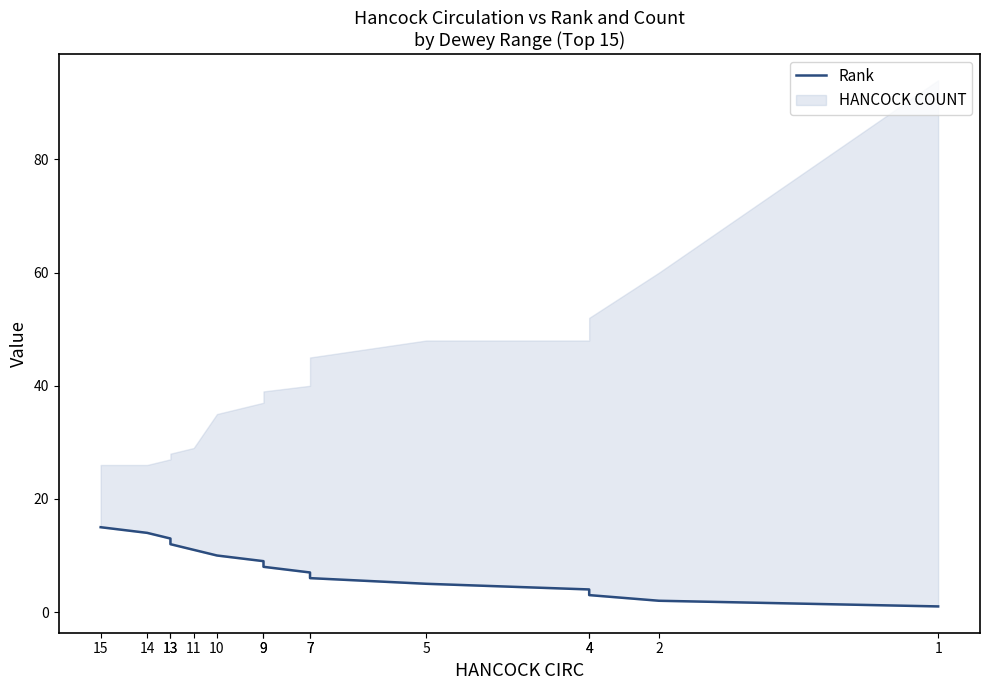

How many lines are shown in the chart?

1